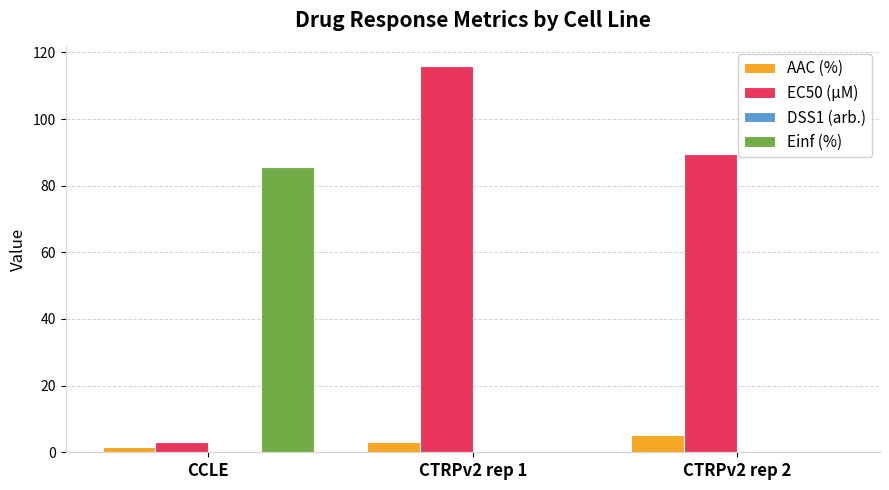

What is the sum of all AAC (%) values?

10.2